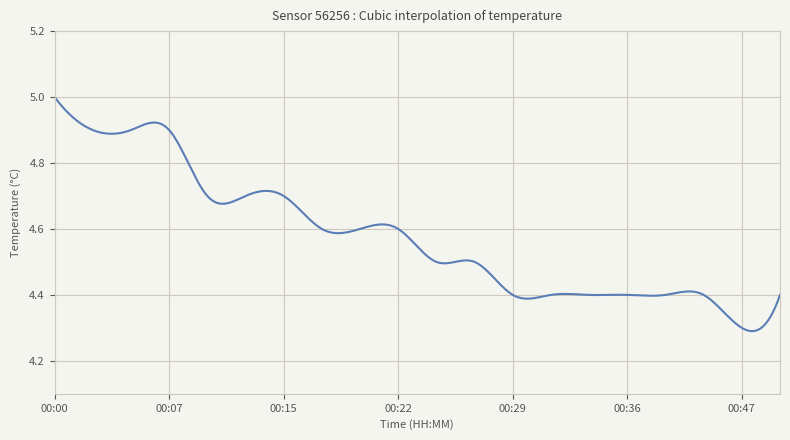

What is the difference between the maximum and minimum values?

0.7